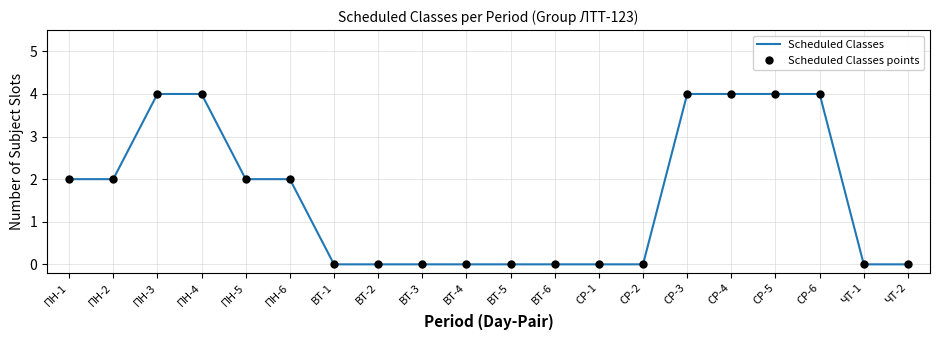

Between ВТ-2 and ПН-3, which is larger?

ПН-3